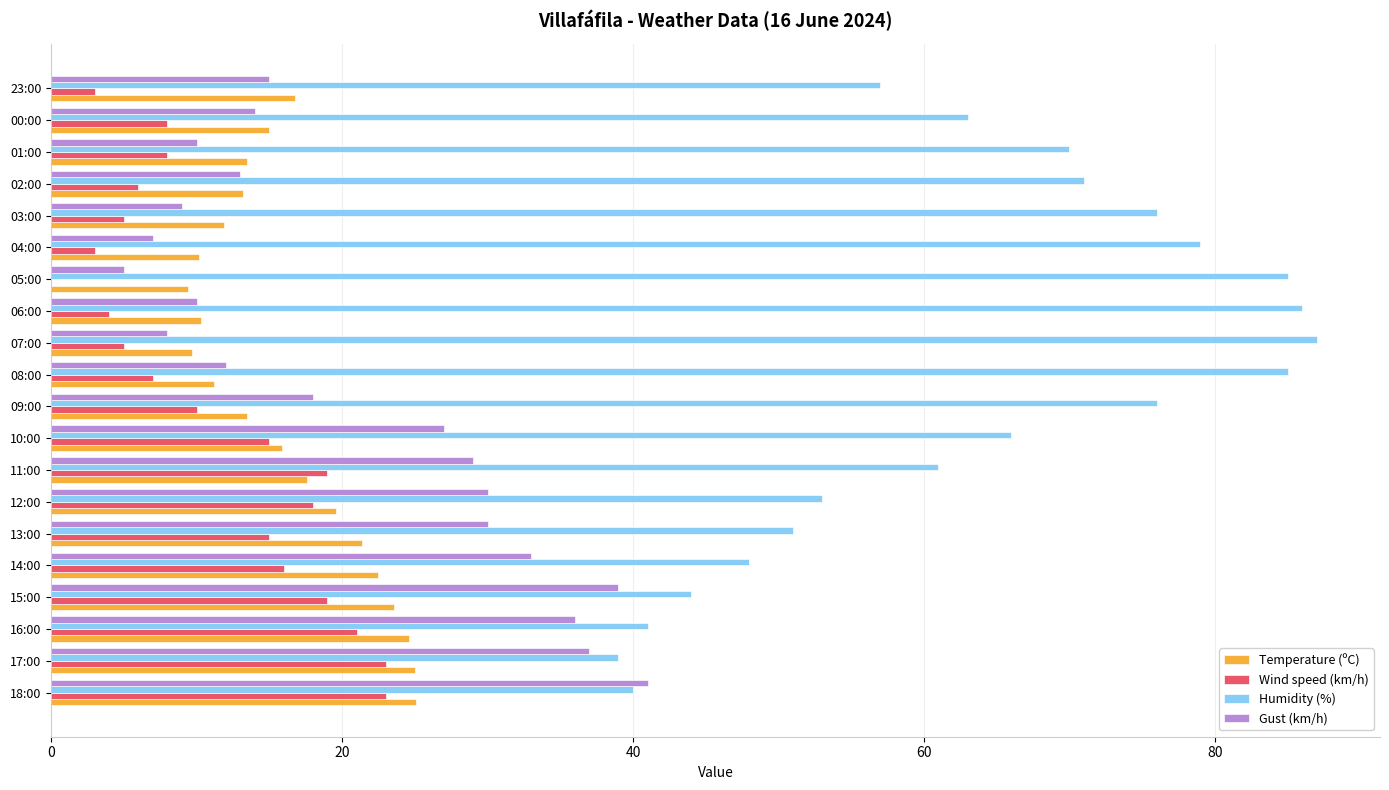

What is the sum of all Wind speed (km/h) values?

228.0